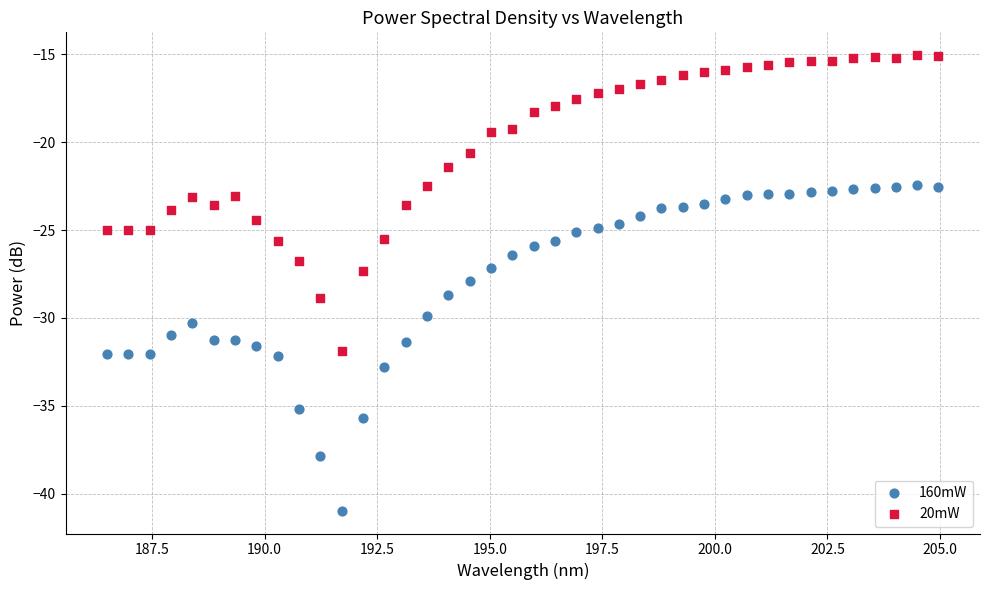

Which series has the widest spread of Y values?

160mW